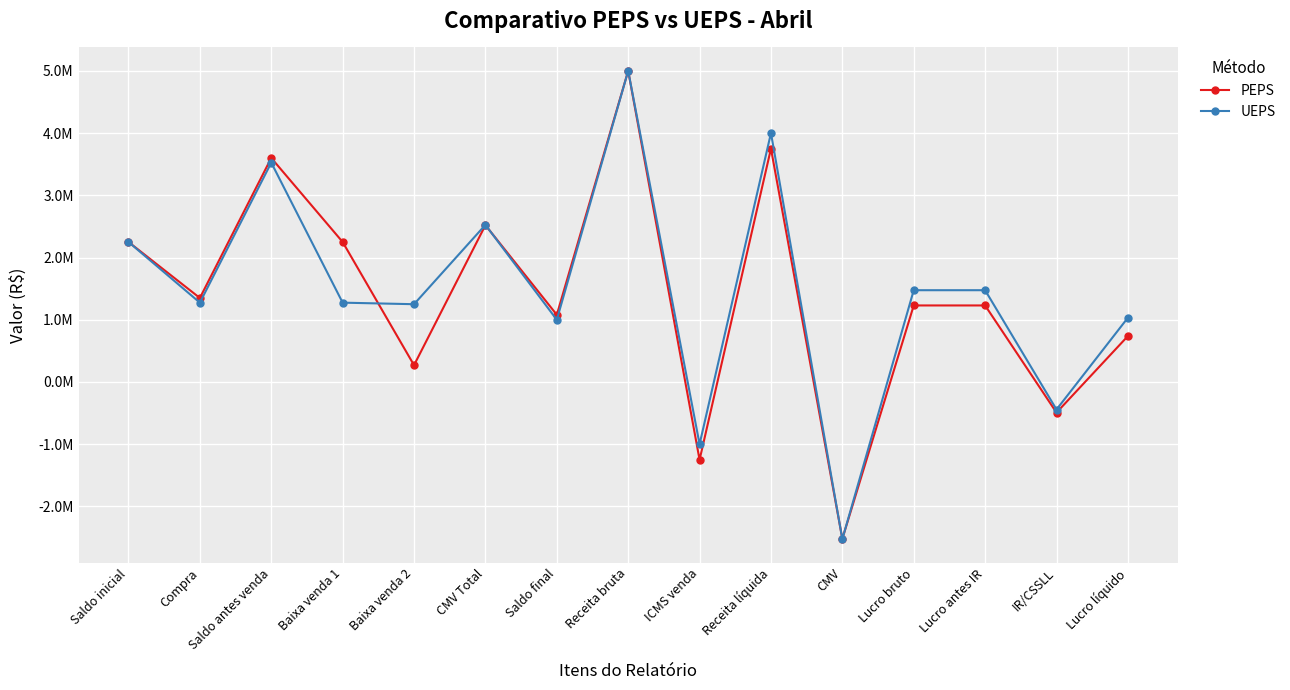

Where does the PEPS series first go above 1230000?

Saldo inicial